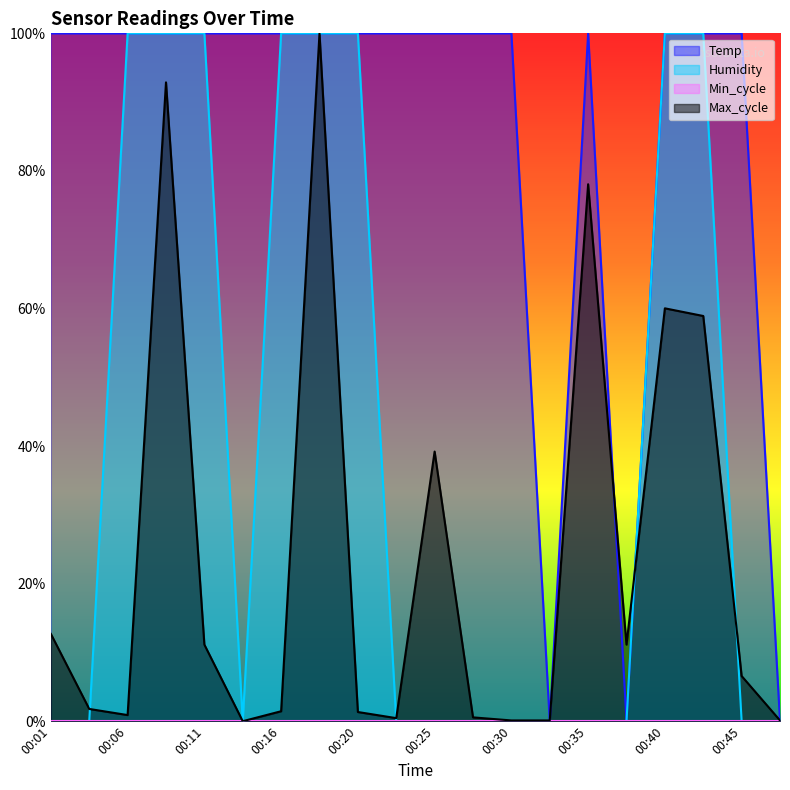

Between 00:01 and 00:33, which series saw the biggest shift?

Temp